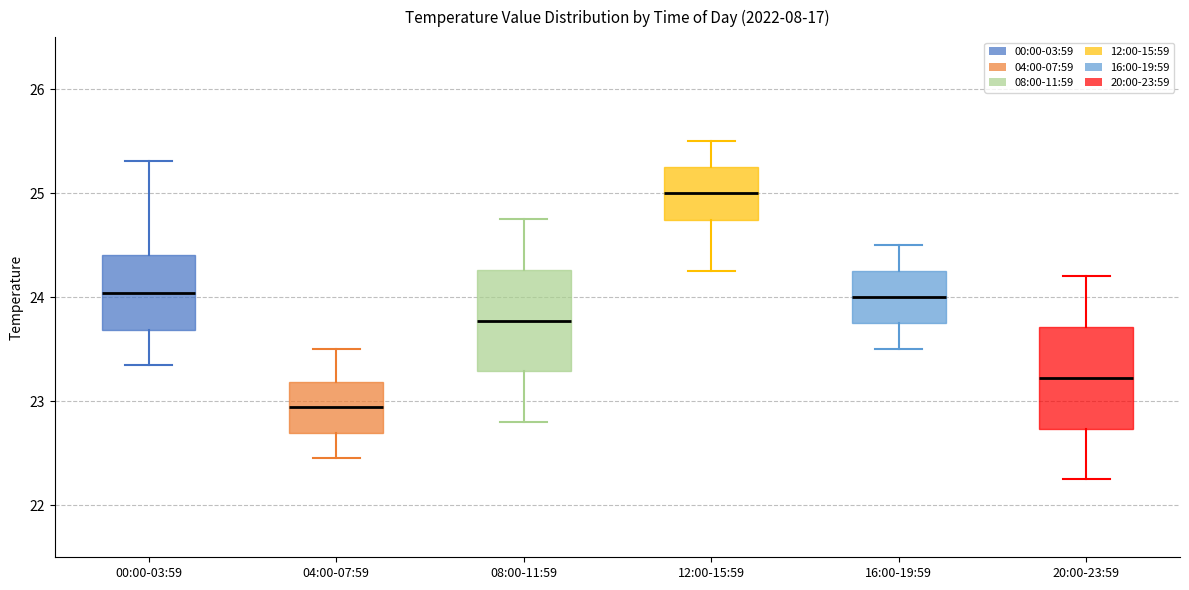

Where does the upper whisker of the box for 12:00-15:59 end on the y-axis? The values are not printed on the chart, so give them approximately, as read against the axis.

25.5